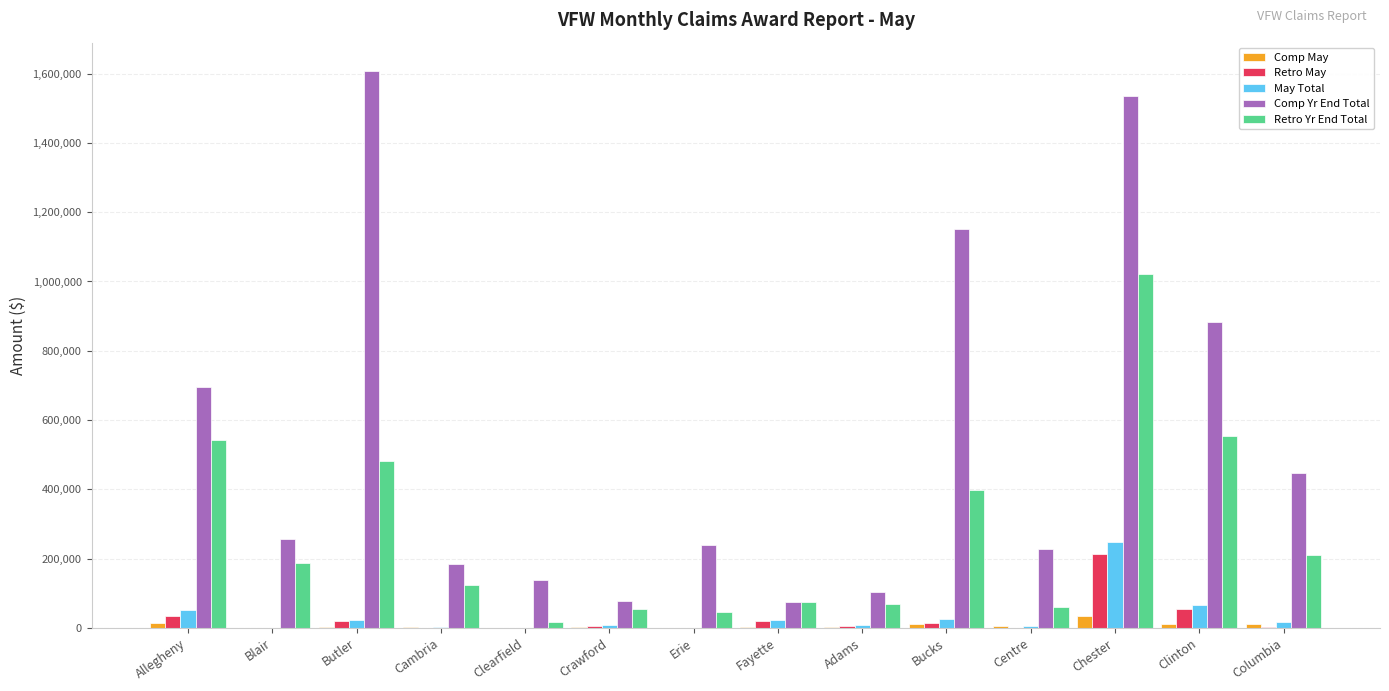

What is the average value of the Comp May series?

7733